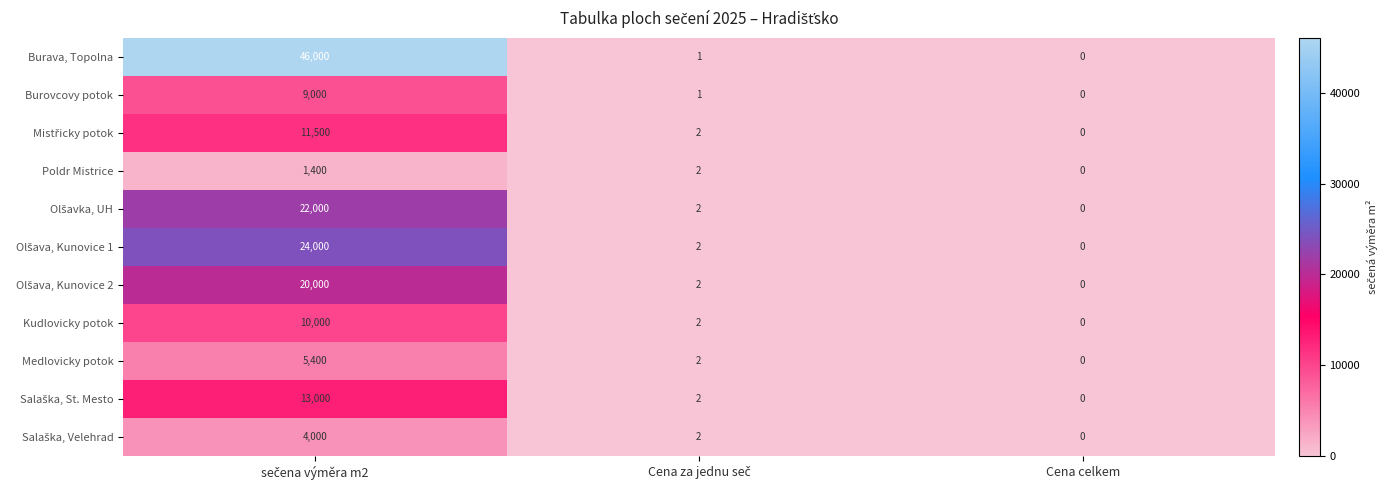

Which series has the largest total across all categories?

Burava, Topolna